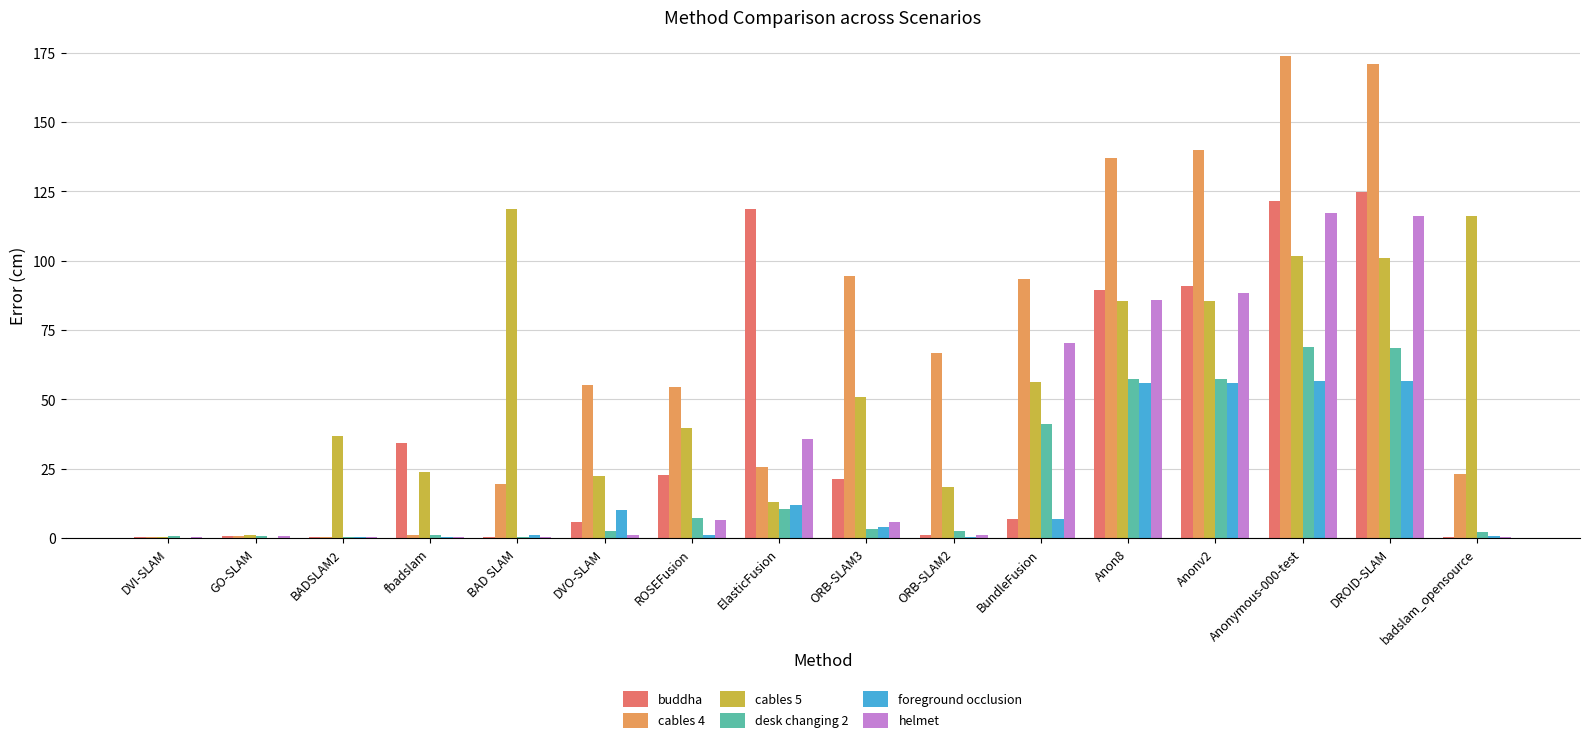

What is the sum of all cables 4 values?

1057.0